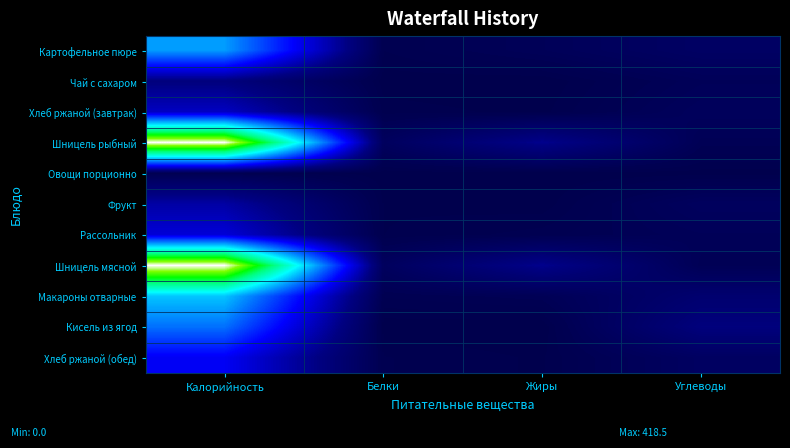

At Калорийность, list the series in order from smallest to largest.

Овощи порционно, Чай с сахаром, Фрукт, Хлеб ржаной (завтрак), Рассольник, Хлеб ржаной (обед), Кисель из ягод, Картофельное пюре, Макароны отварные, Шницель рыбный, Шницель мясной